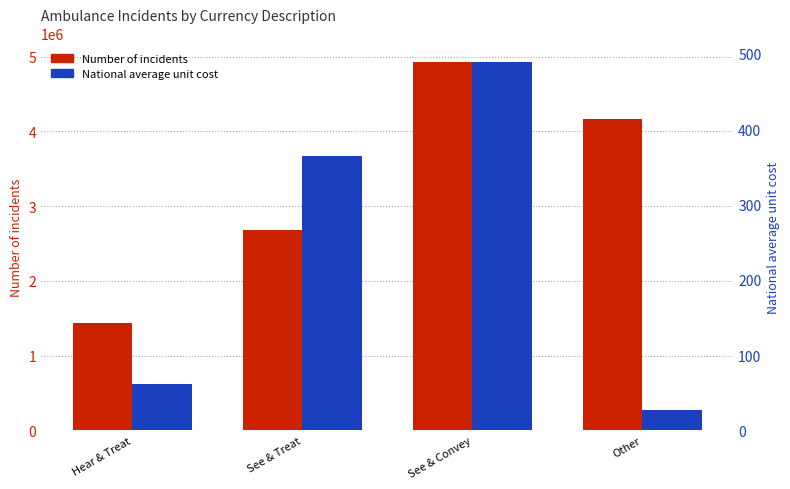

List the series in order of their peak value, highest first.

Number of incidents, National average unit cost